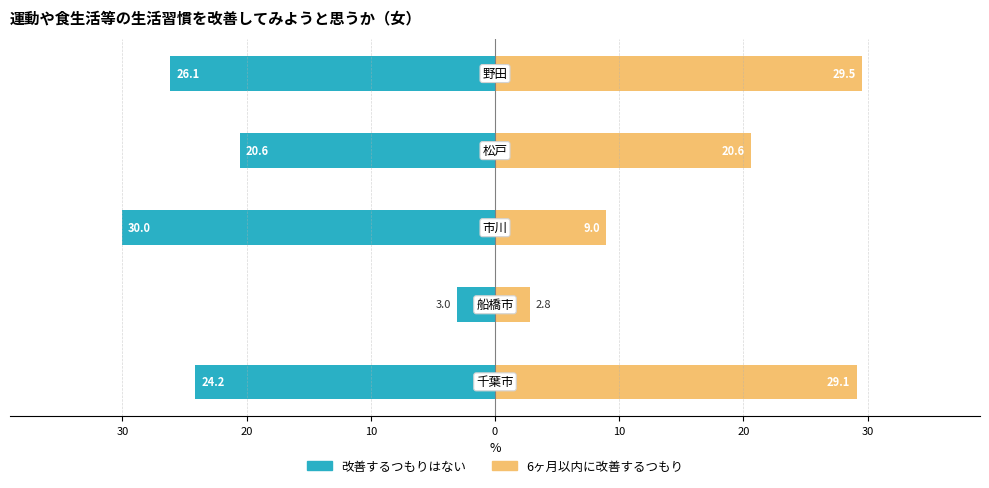

The 改善するつもりはない series shows -3.0 at 30. True or false?

True